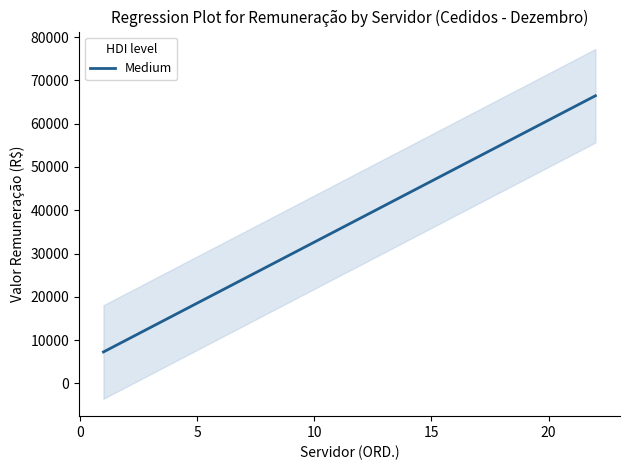

True or false: the data shows 30229.9 at 15.

False